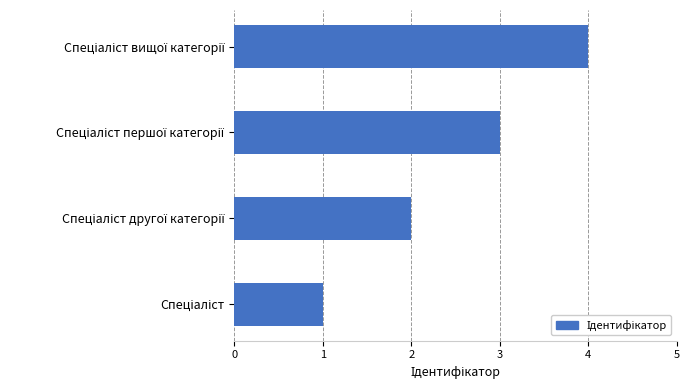

What is the difference between the maximum and minimum values?

3